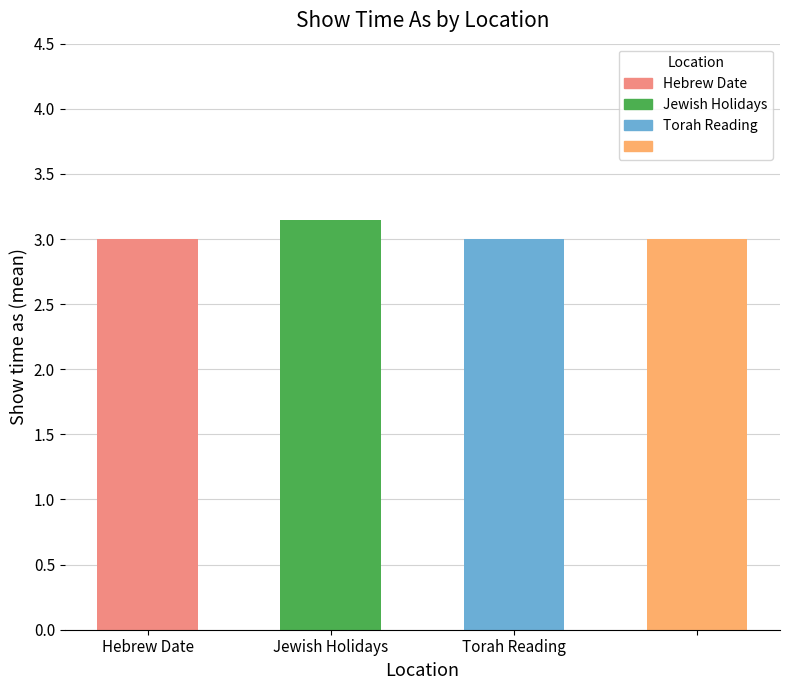

What is the sum of all values?

12.1